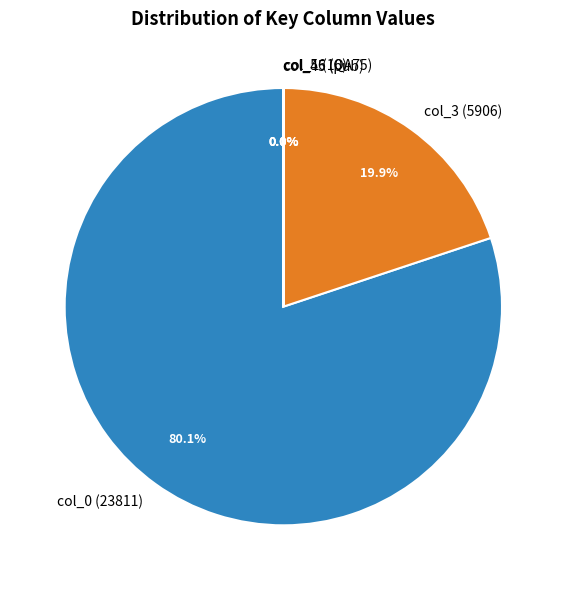

Which category has the biggest portion of the pie?

col_0 (23811)